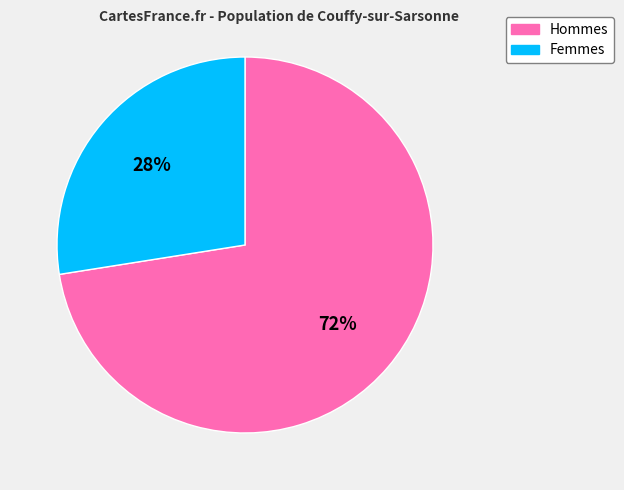

To the nearest percent, what is the average slice percentage?

50%